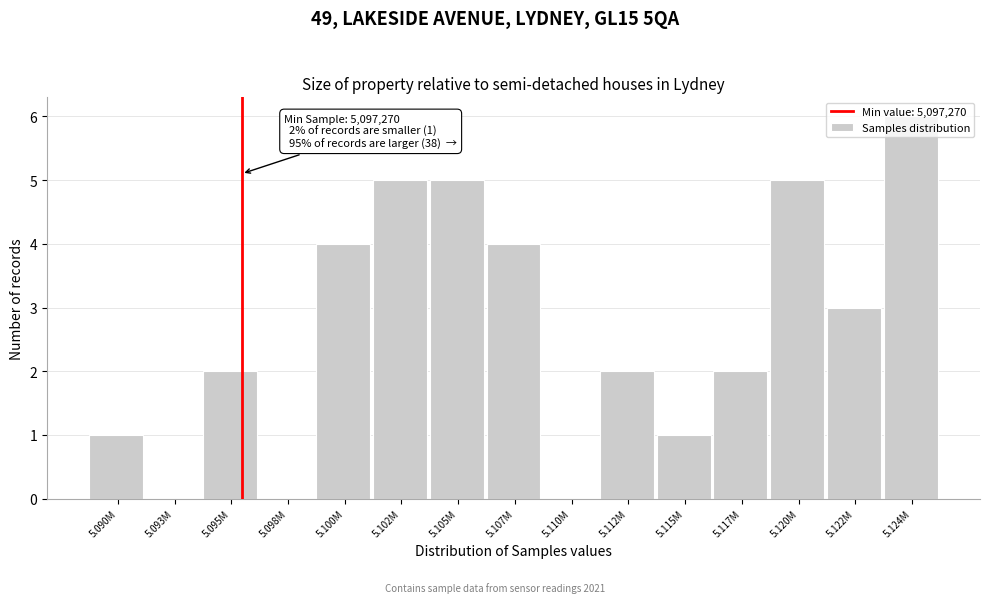

What is the sum of all values?

40